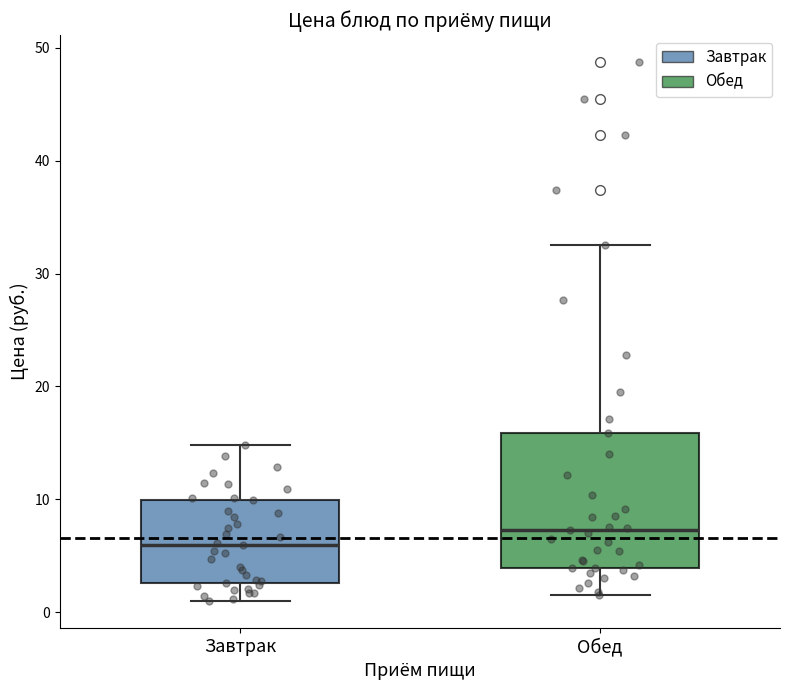

Reading left to right, transcribe this box plot: for each box, give where its median line is, the range the box spans, and where its two whiskers end, as read against the y-axis. The values are not printed on the chart, so give them approximately, as read against the axis.

Завтрак: median 6, box 3 to 10, whiskers 1 to 15
Обед: median 7, box 4 to 16, whiskers 2 to 33